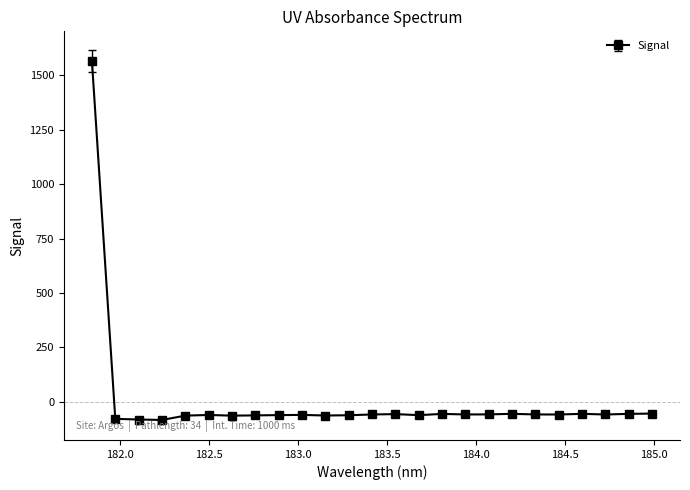

What is the average value?

3.2